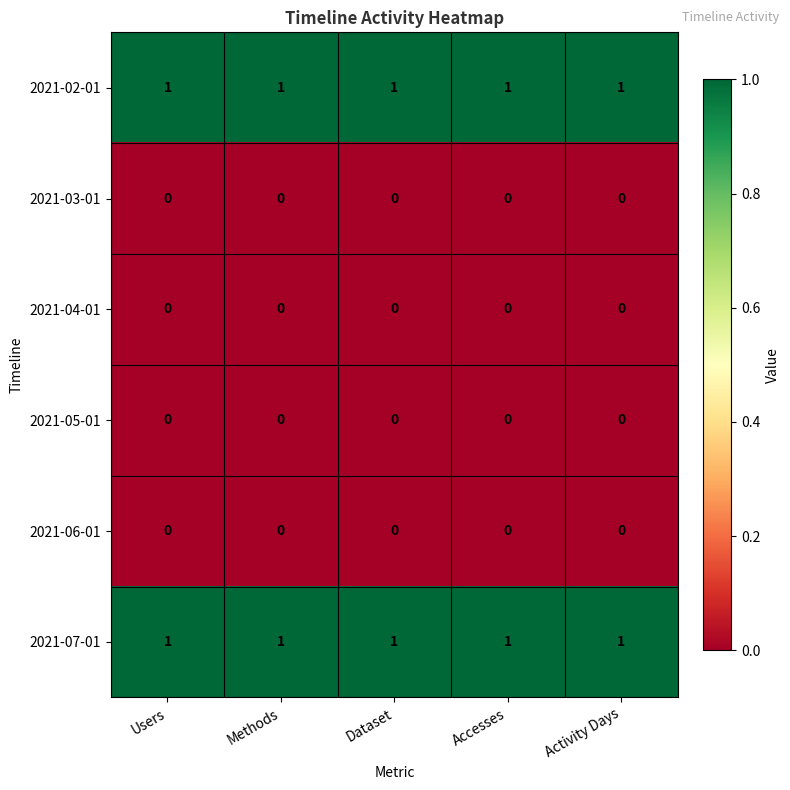

What is the sum of all 2021-07-01 values?

5